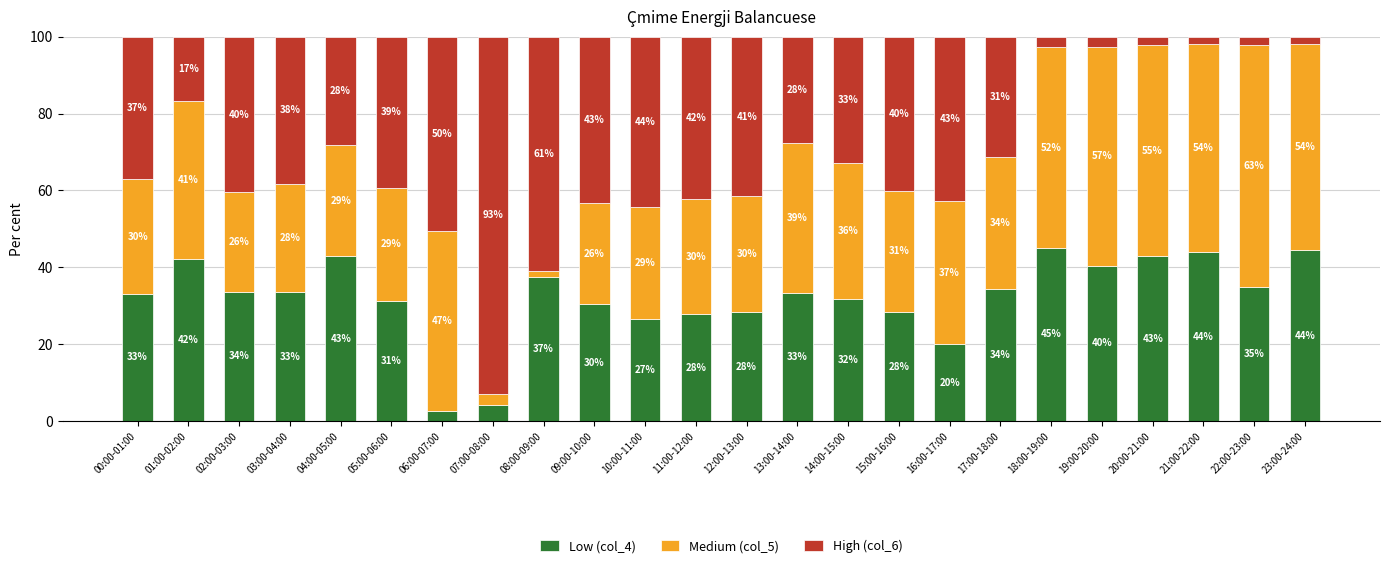

Is it true that Low (col_4) equals 4.9 at 16:00-17:00?

False